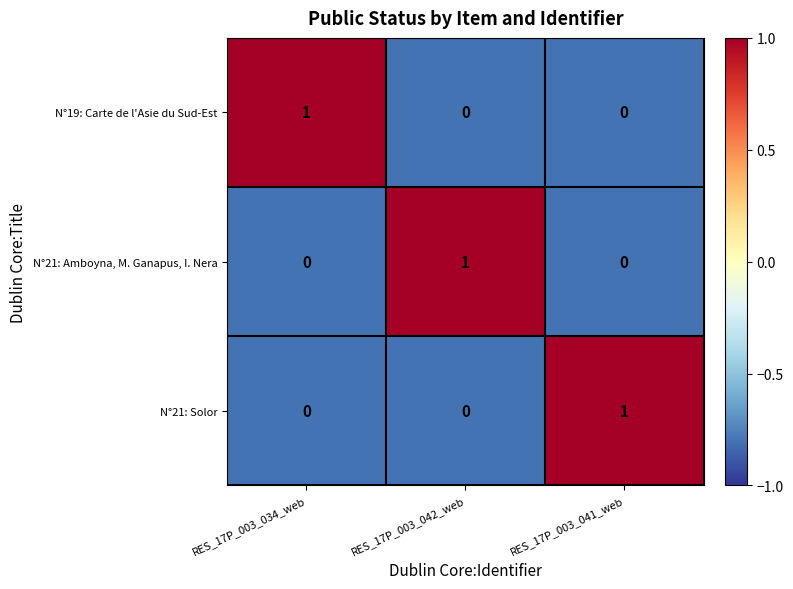

The N°21: Solor series shows 1 at RES_17P_003_041_web. True or false?

True